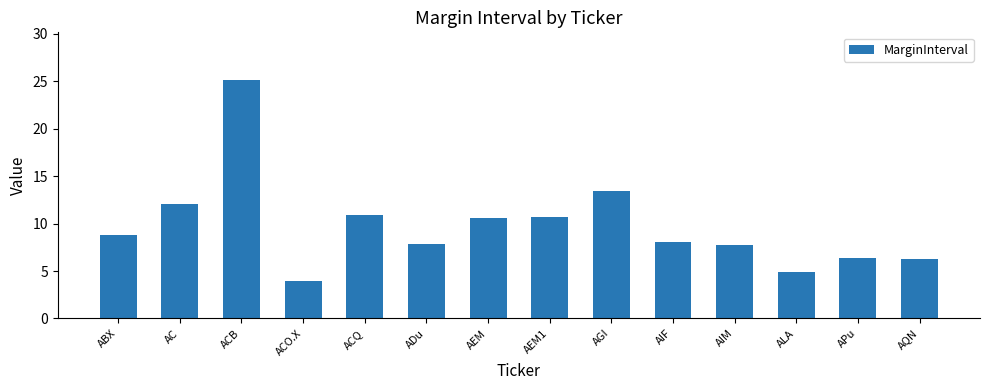

The value at ACQ is 10.9. True or false?

True